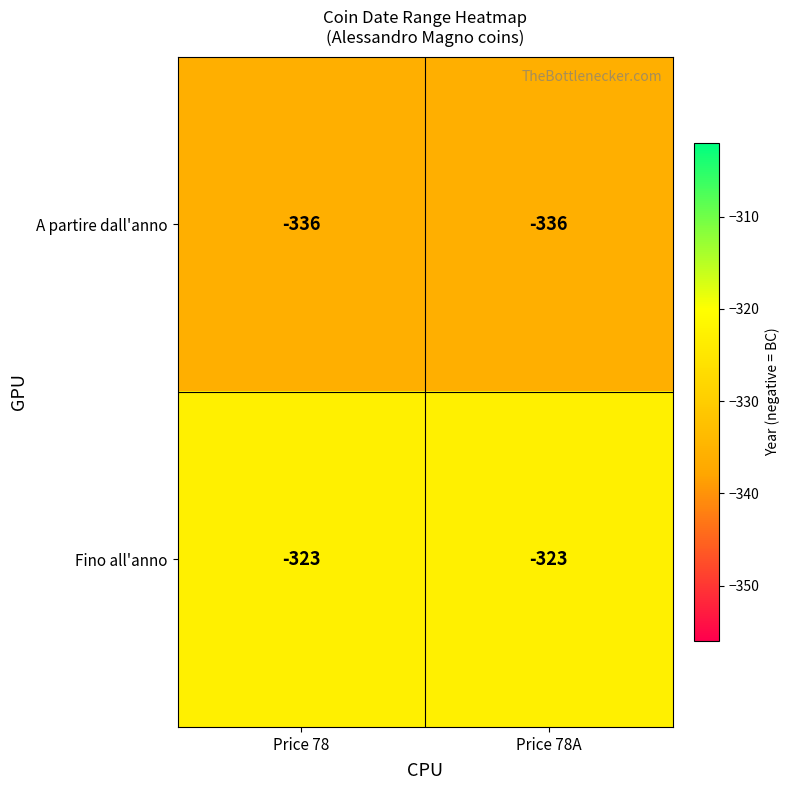

True or false: Fino all'anno has a value of -323 at Price 78.

True